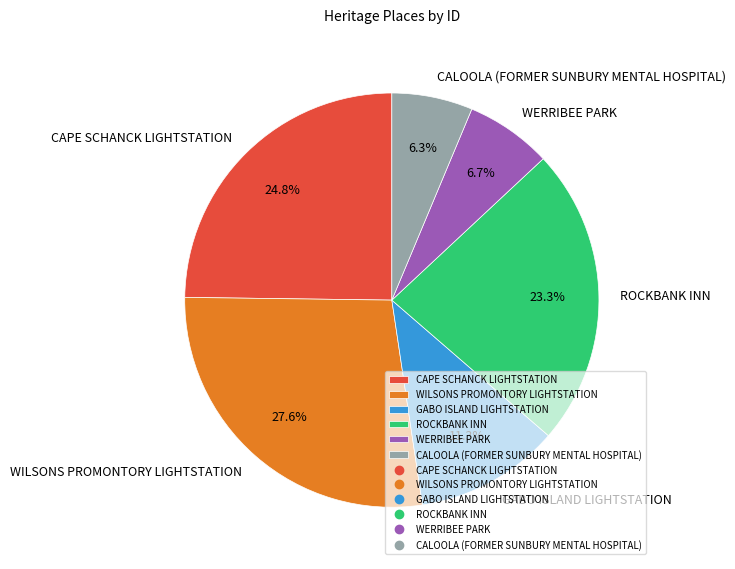

The WERRIBEE PARK slice represents 7% of the pie. True or false?

True